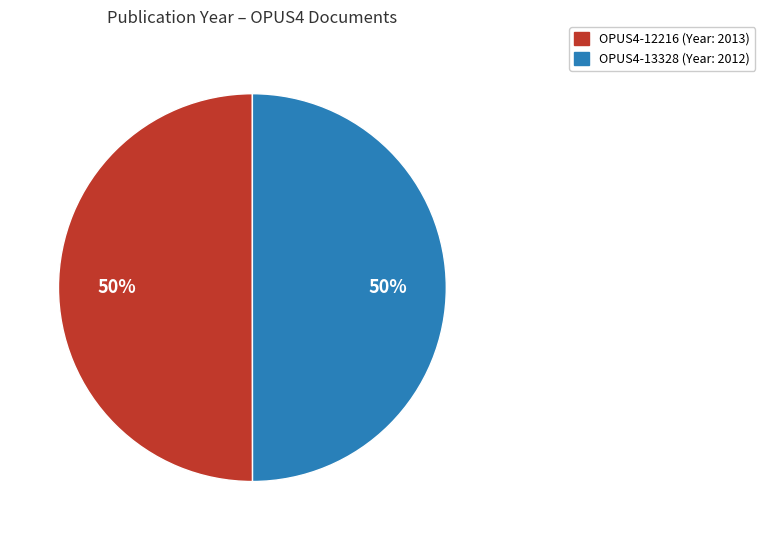

Is the sum of OPUS4-13328 and OPUS4-12216 greater than half?

Yes